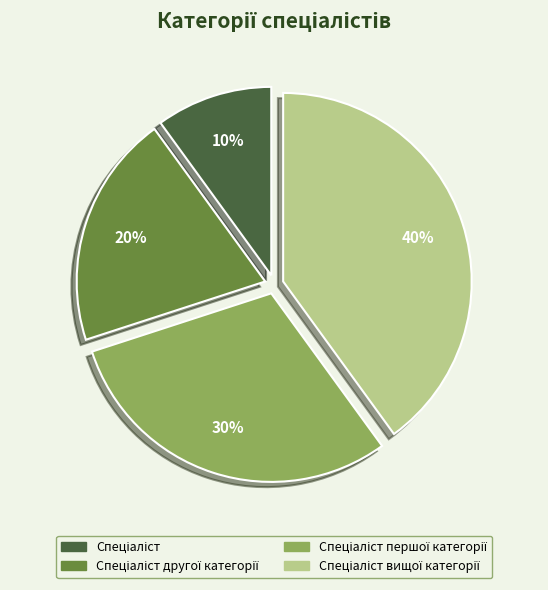

To the nearest percent, what is the average slice percentage?

25%